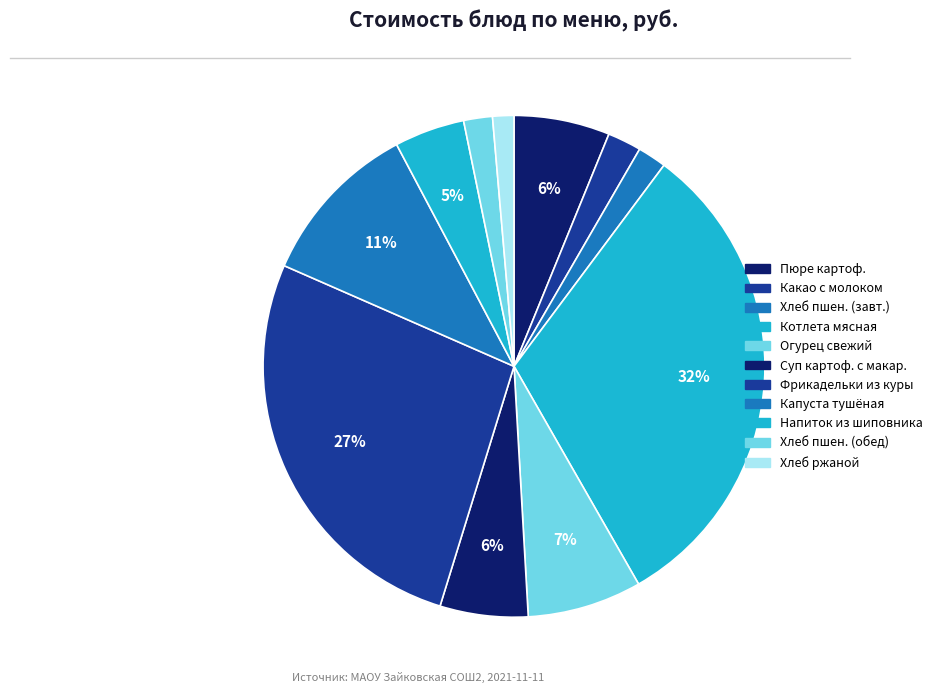

Count the number of slices in the pie.

11